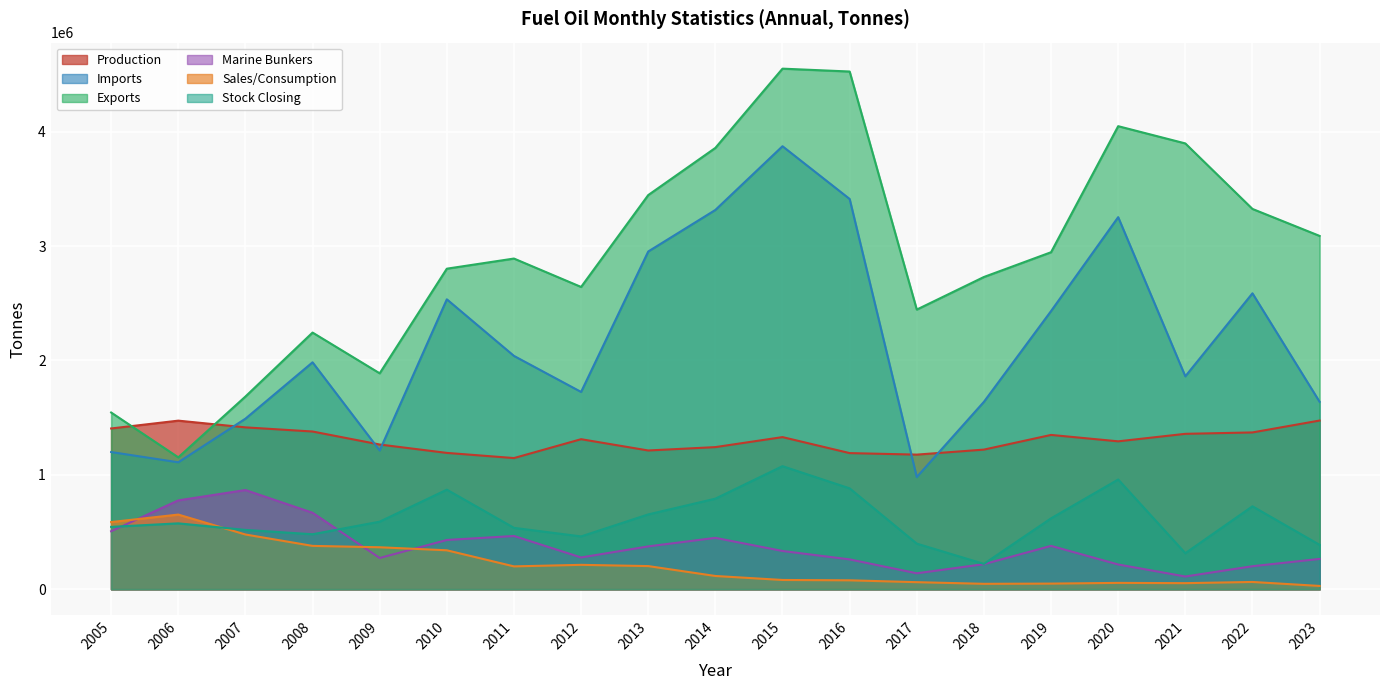

What value does the Imports series have at 2009, to the nearest 10?

1212730